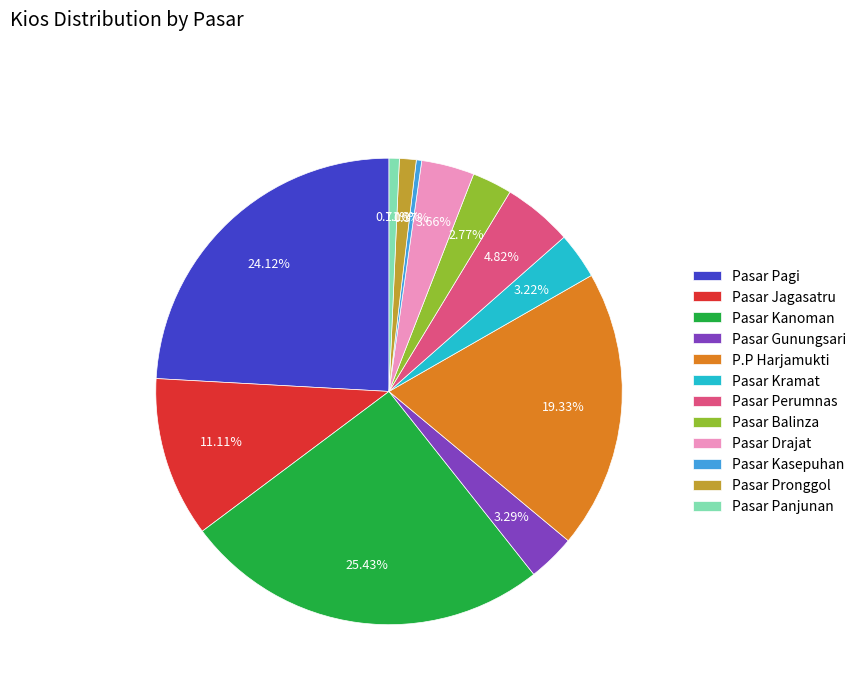

Which slice is the largest?

Pasar Kanoman